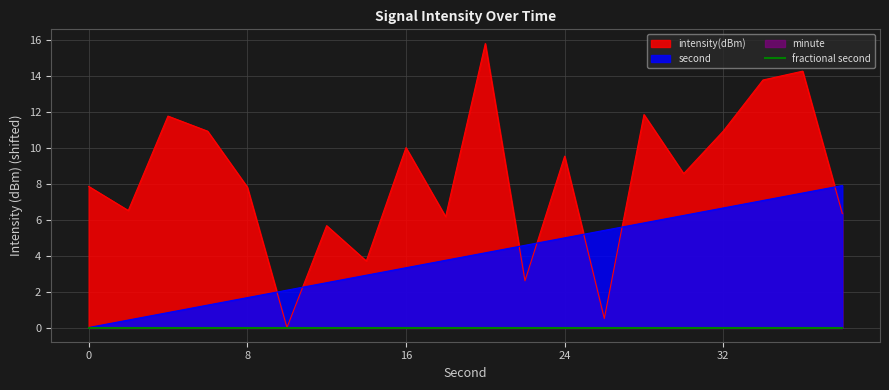

What is the average value of the intensity(dBm) series?

8.2